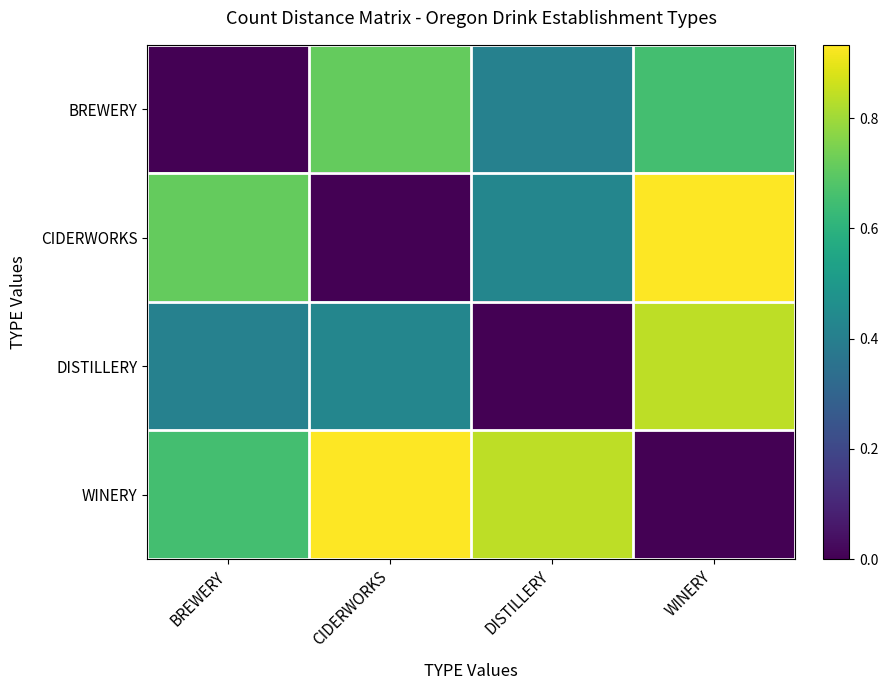

What is the maximum value shown in the chart?

0.9